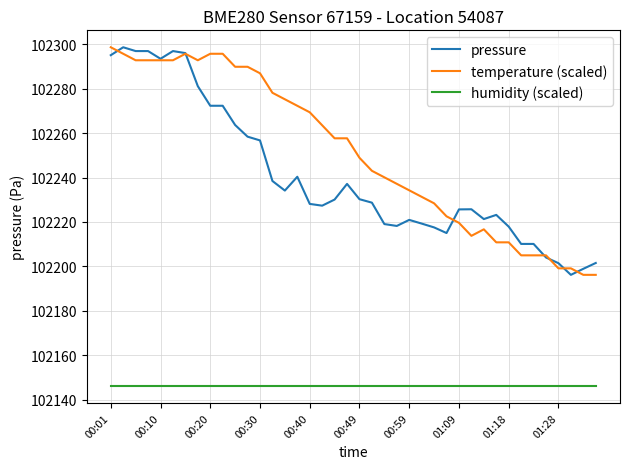

What is the greatest value displayed?

102298.6